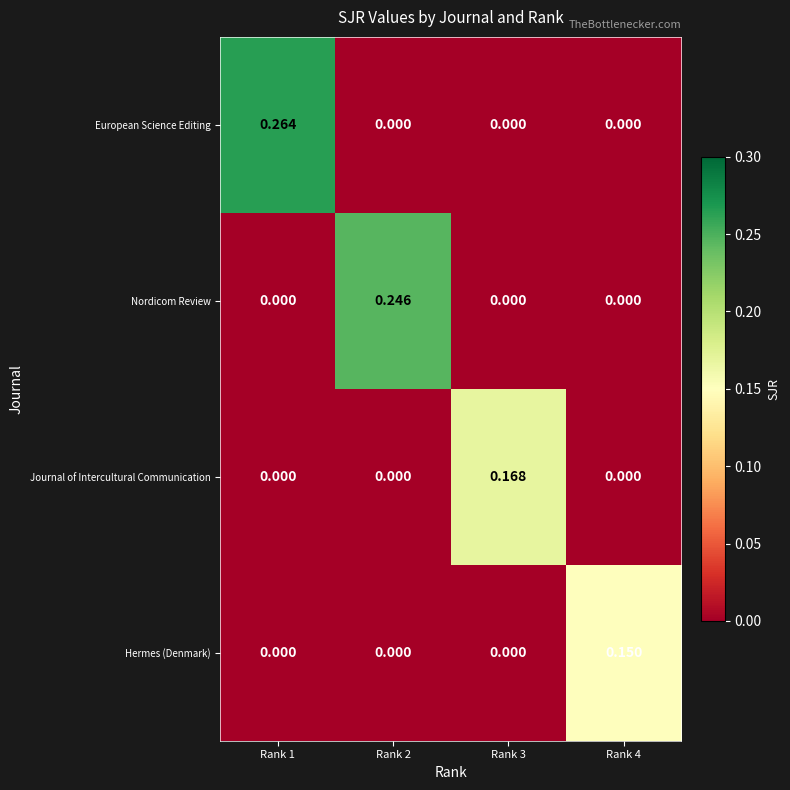

Rank the series by their maximum value, from highest to lowest.

European Science Editing, Nordicom Review, Journal of Intercultural Communication, Hermes (Denmark)